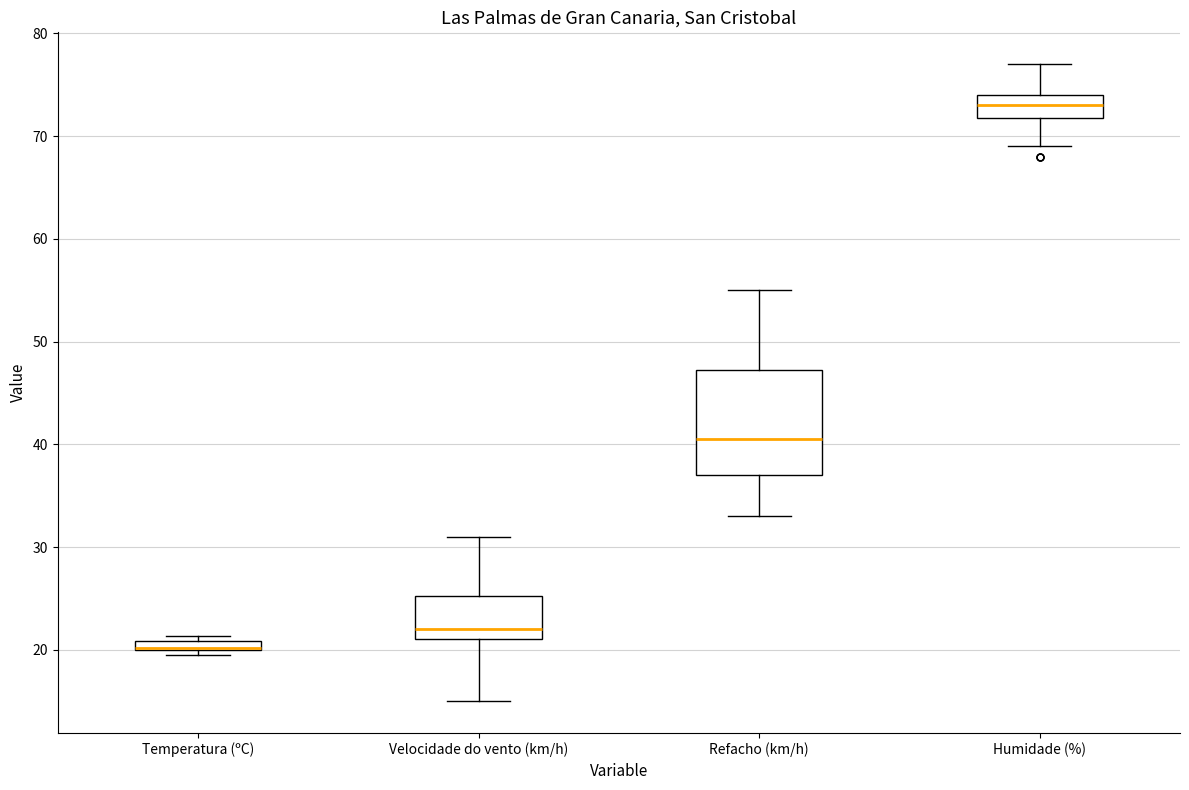

Comparing the boxes themselves (not the whiskers), which one is the tallest?

Refacho (km/h)